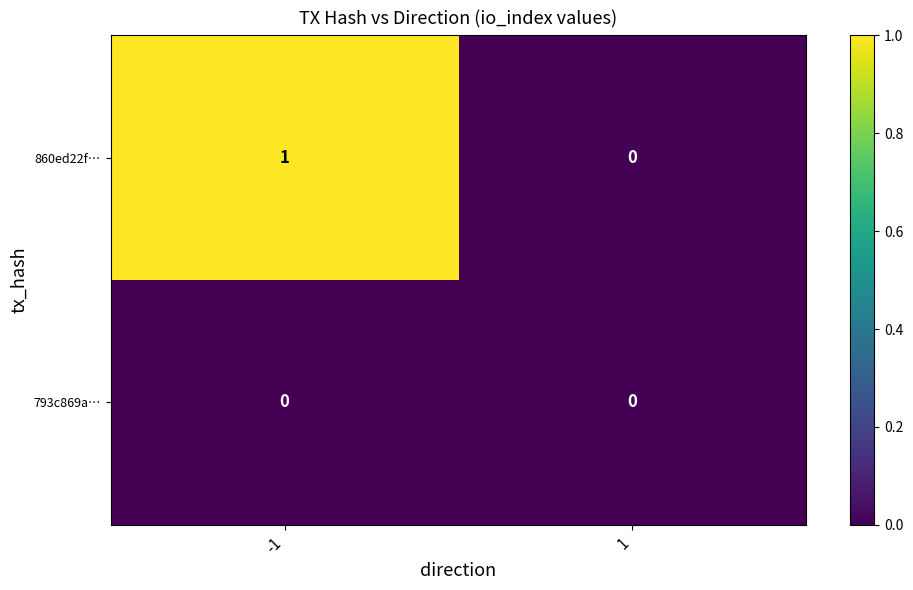

Is the value of 860ed22f… at -1 greater than the value of 793c869a… at 1?

Yes